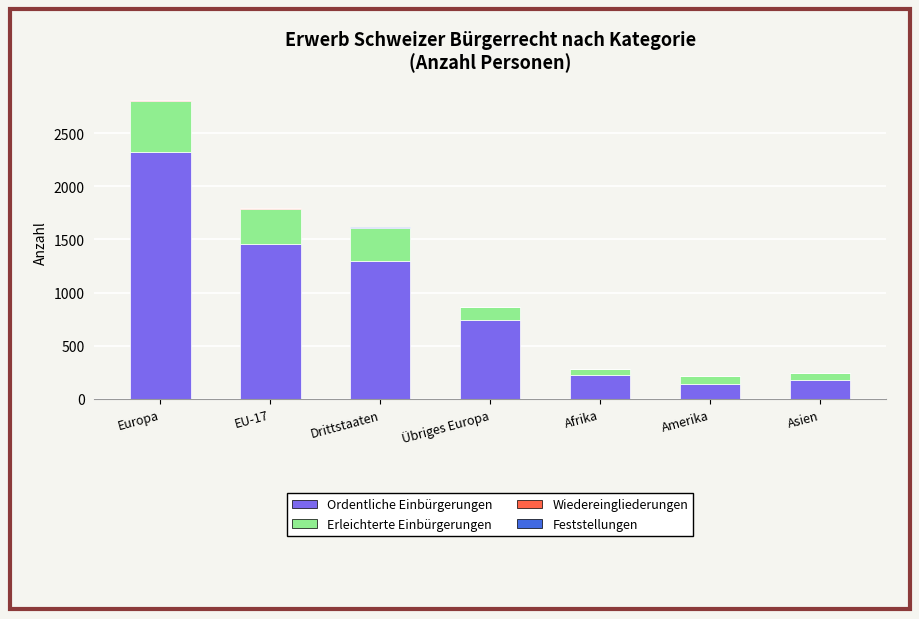

Where is Ordentliche Einbürgerungen nearest to the value 1232?

Drittstaaten